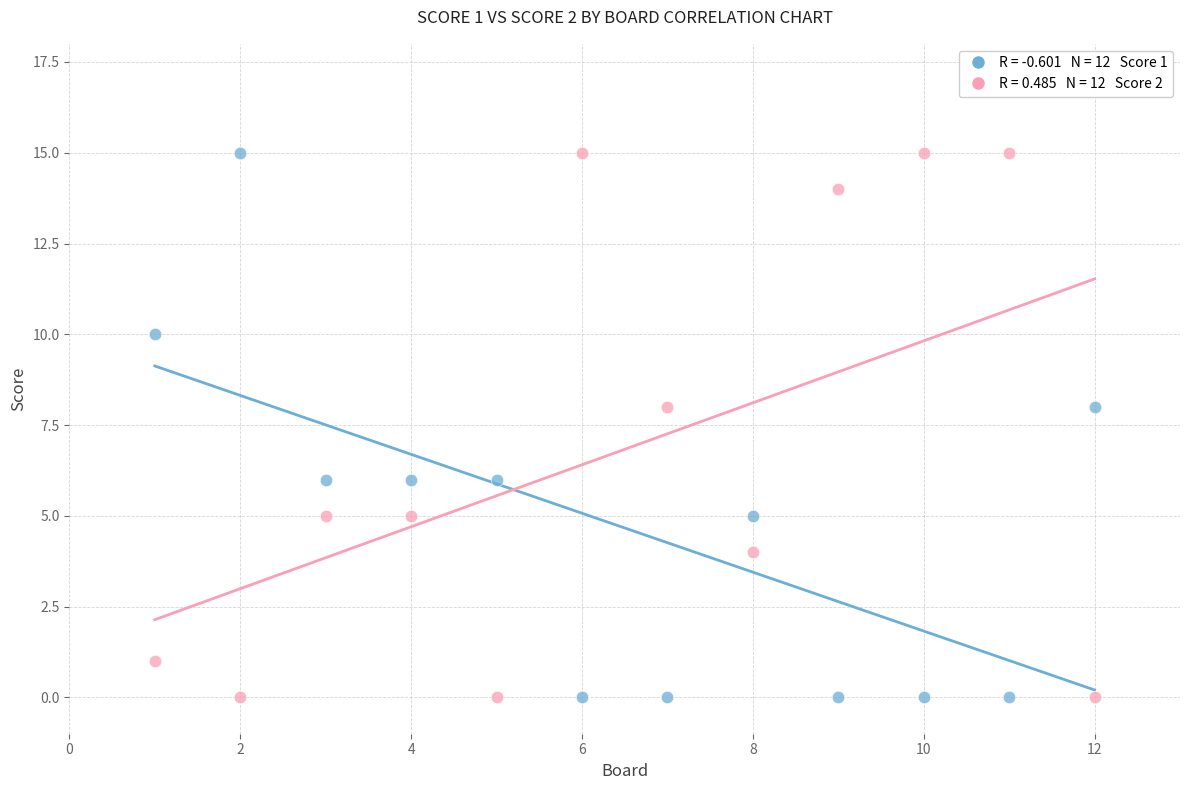

Across all data points, what is the range of Y values (max minus min)?

15